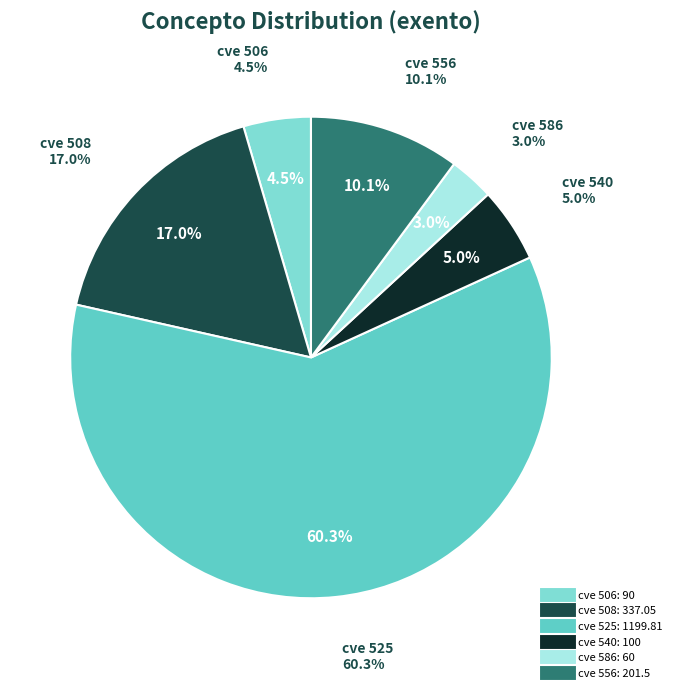

What is the largest slice in the pie chart?

525